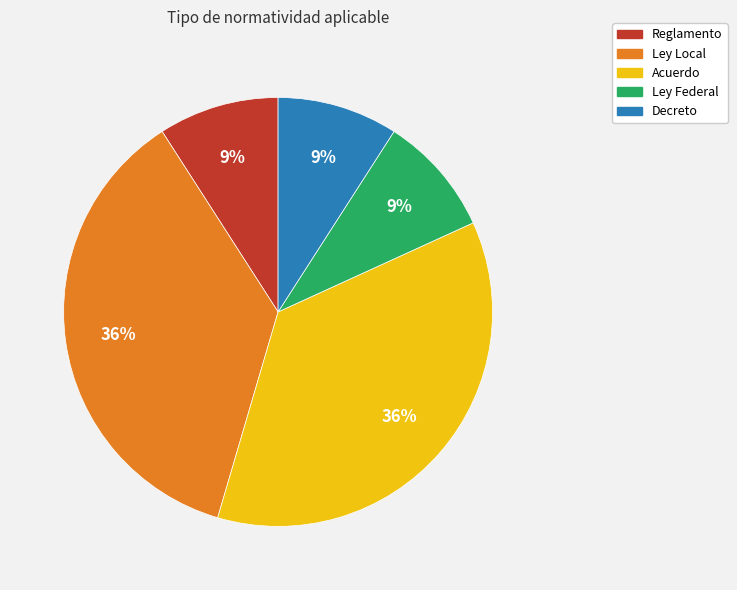

Does Reglamento represent more than half of the total?

No